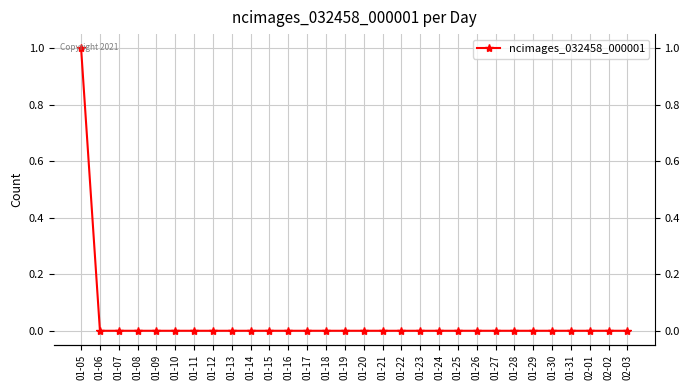

What is the greatest value displayed?

1